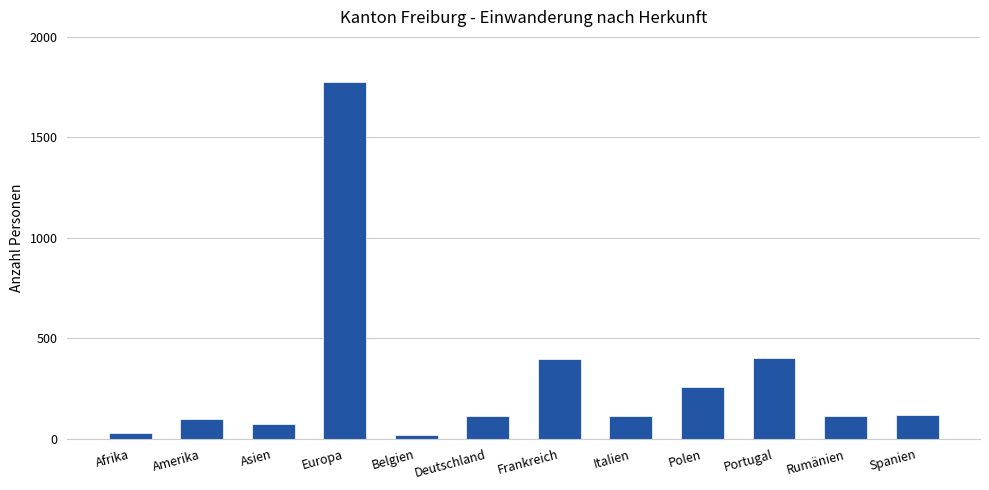

The value at Frankreich is 192. True or false?

False